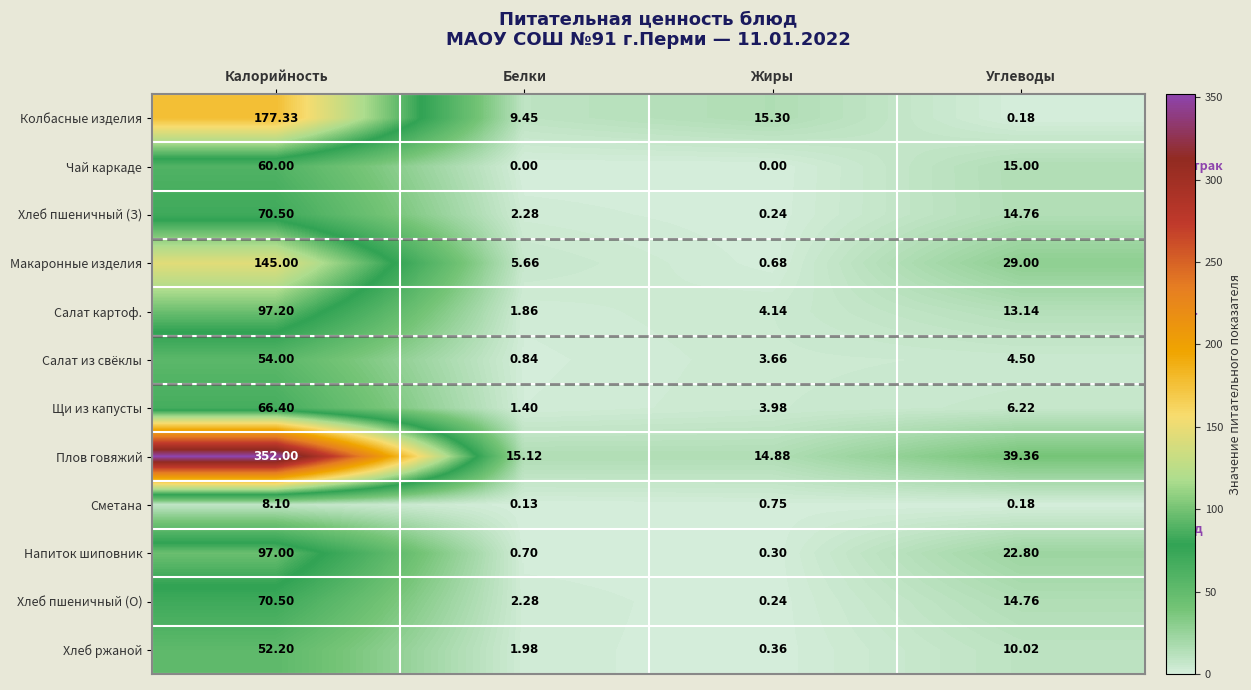

What is the total value across all series at Калорийность?

1250.2